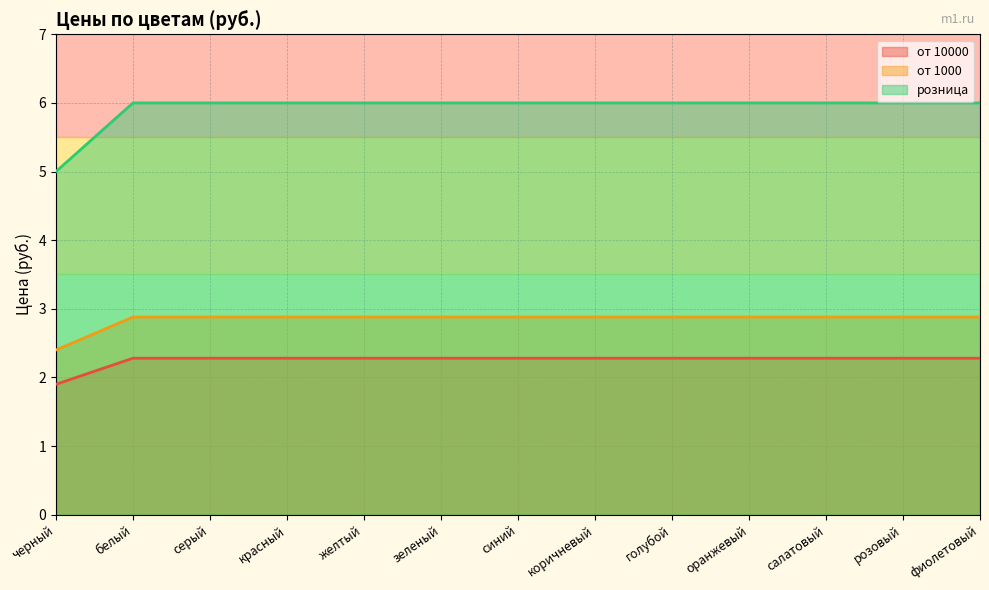

Reading right to left, what are all the values shown in this chart?

от 10000: фиолетовый=2.3	розовый=2.3	салатовый=2.3	оранжевый=2.3	голубой=2.3	коричневый=2.3	синий=2.3	зеленый=2.3	желтый=2.3	красный=2.3	серый=2.3	белый=2.3	черный=1.9
от 1000: фиолетовый=2.9	розовый=2.9	салатовый=2.9	оранжевый=2.9	голубой=2.9	коричневый=2.9	синий=2.9	зеленый=2.9	желтый=2.9	красный=2.9	серый=2.9	белый=2.9	черный=2.4
розница: фиолетовый=6.0	розовый=6.0	салатовый=6.0	оранжевый=6.0	голубой=6.0	коричневый=6.0	синий=6.0	зеленый=6.0	желтый=6.0	красный=6.0	серый=6.0	белый=6.0	черный=5.0